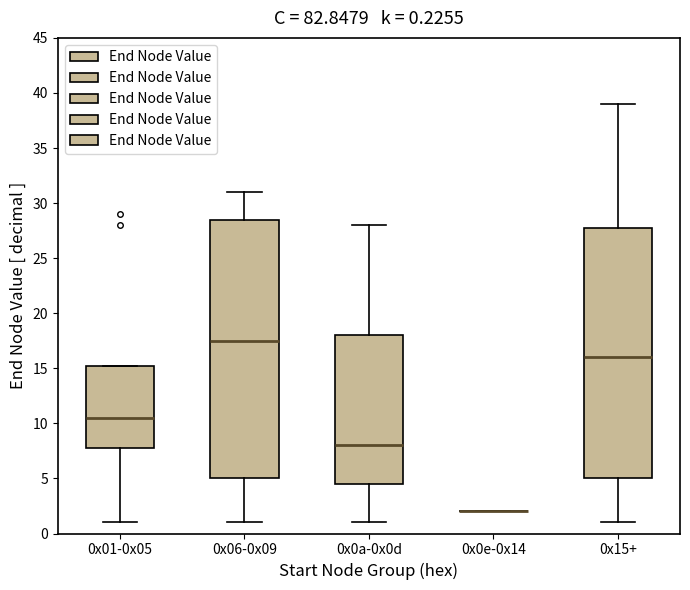

Which box is the tallest, from its lower edge to its upper edge?

0x06-0x09